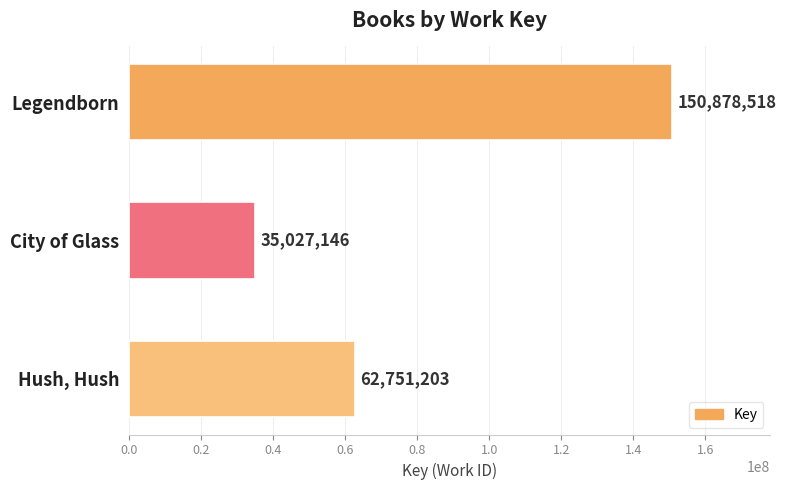

The value at Hush, Hush is 62751203. True or false?

True